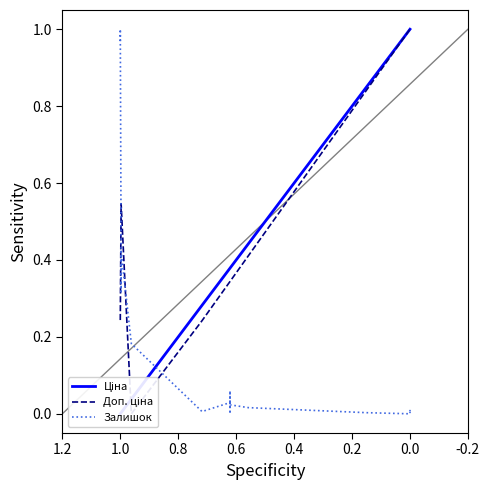

What are all the series names shown in the legend?

Ціна, Доп. ціна, Залишок